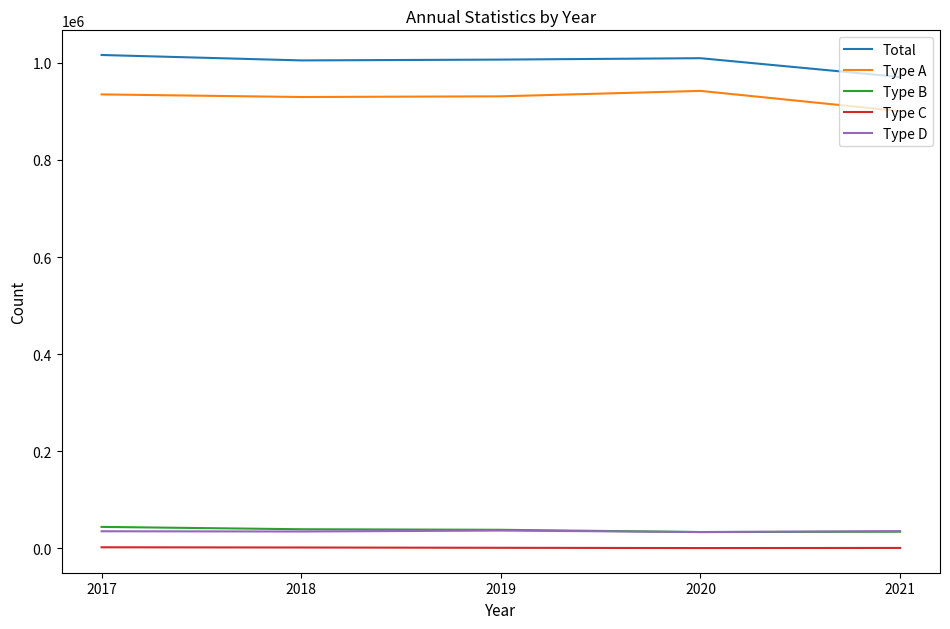

In Type A, how many points are lower than both neighbors (excluding endpoints)?

1